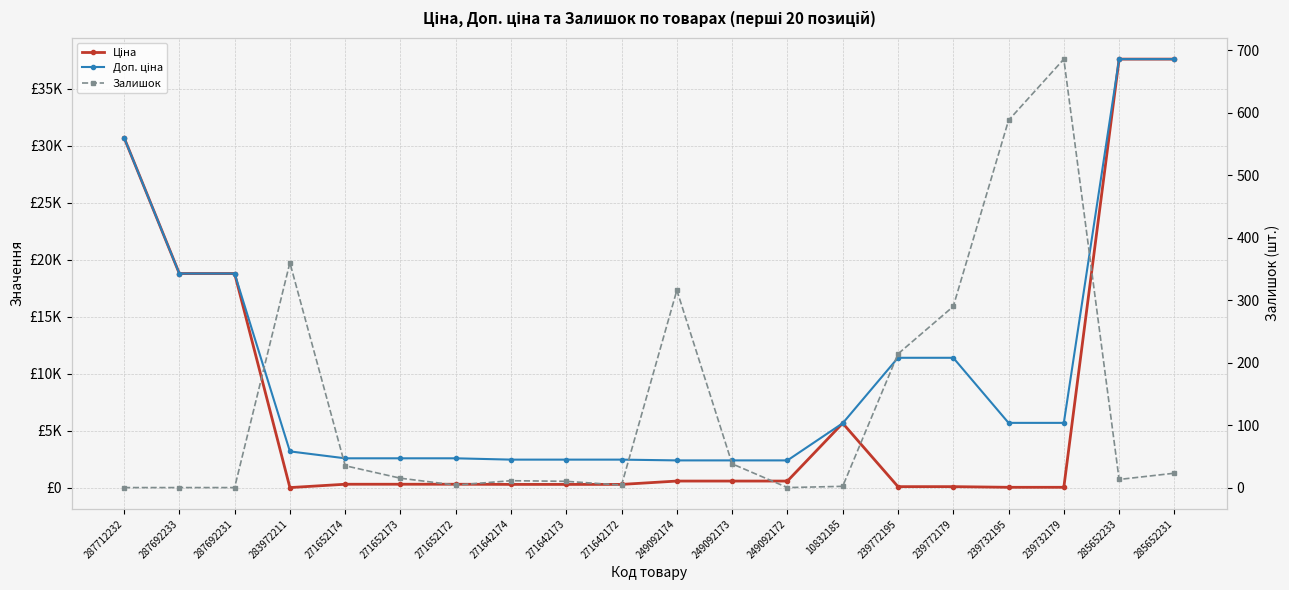

The value of Залишок at 249092172 is 0.0. True or false?

True